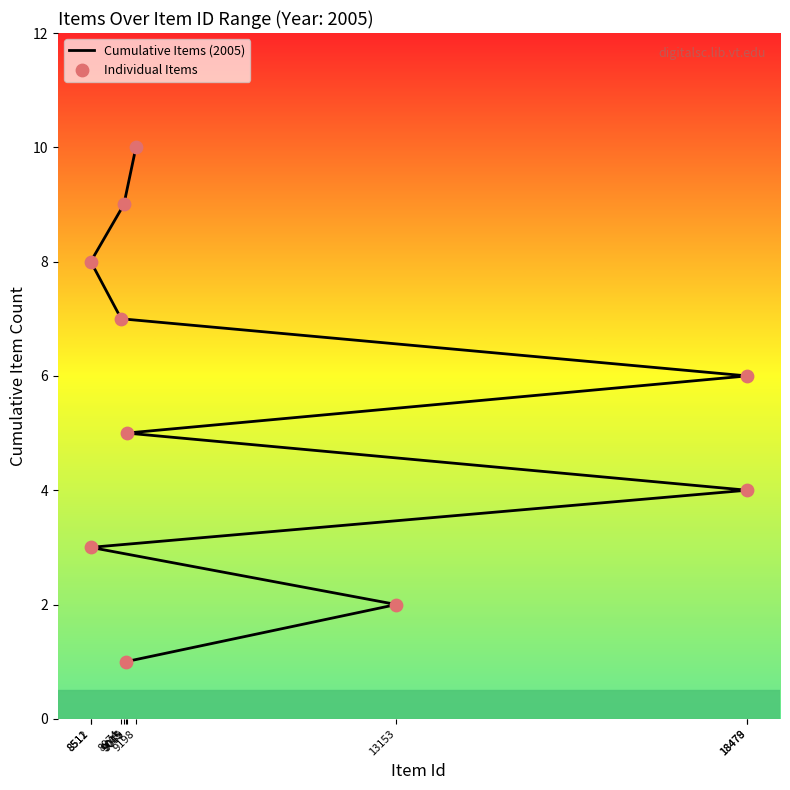

What is the total value across all series at 8512?

16